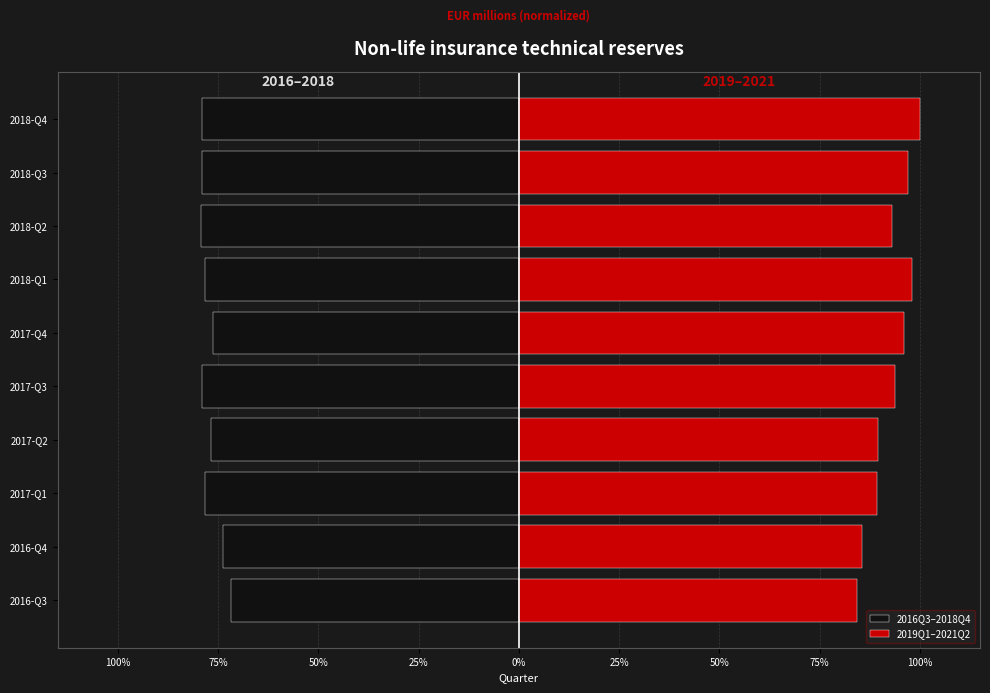

What is the difference between the second highest and minimum values in the 2019Q1–2021Q2 series?

13.7